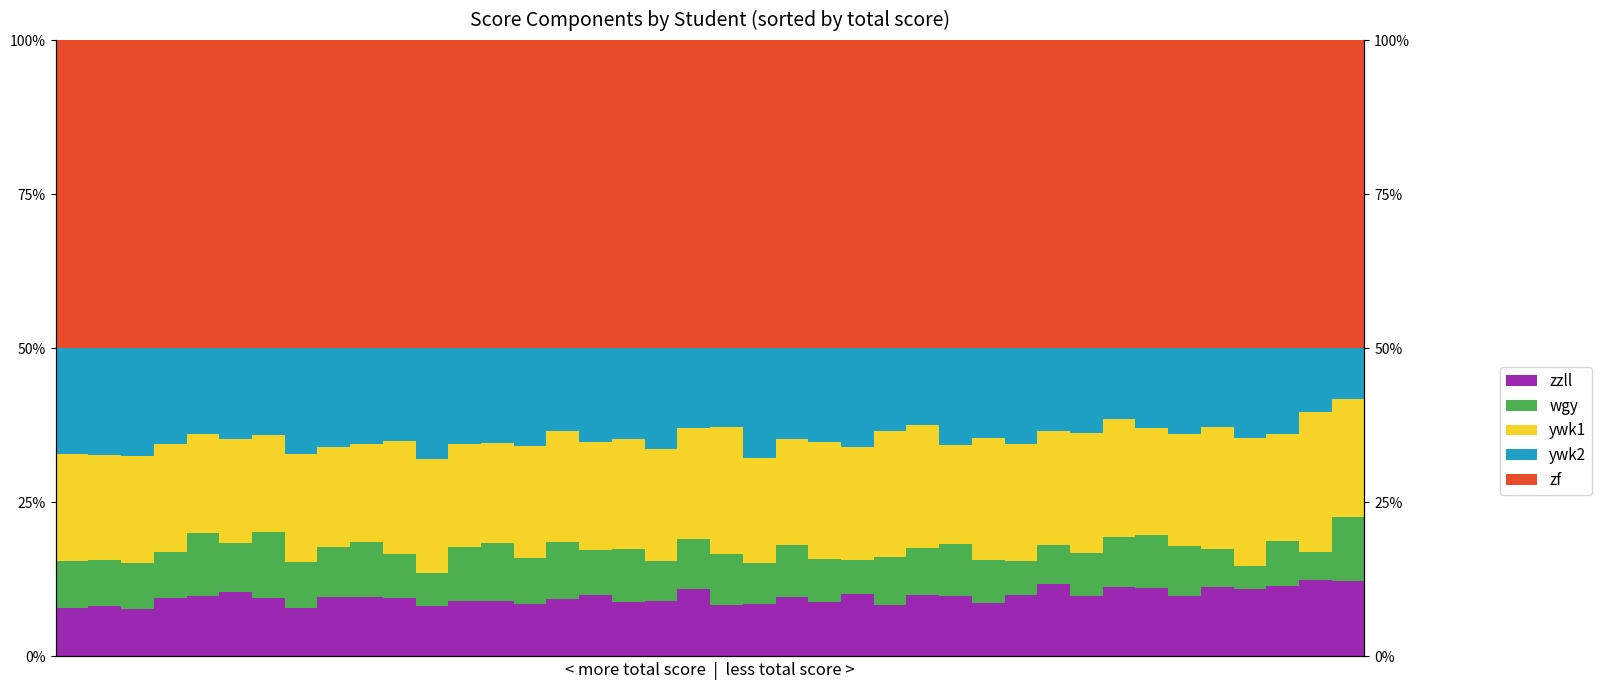

Which series has the largest range (max minus min)?

ywk2